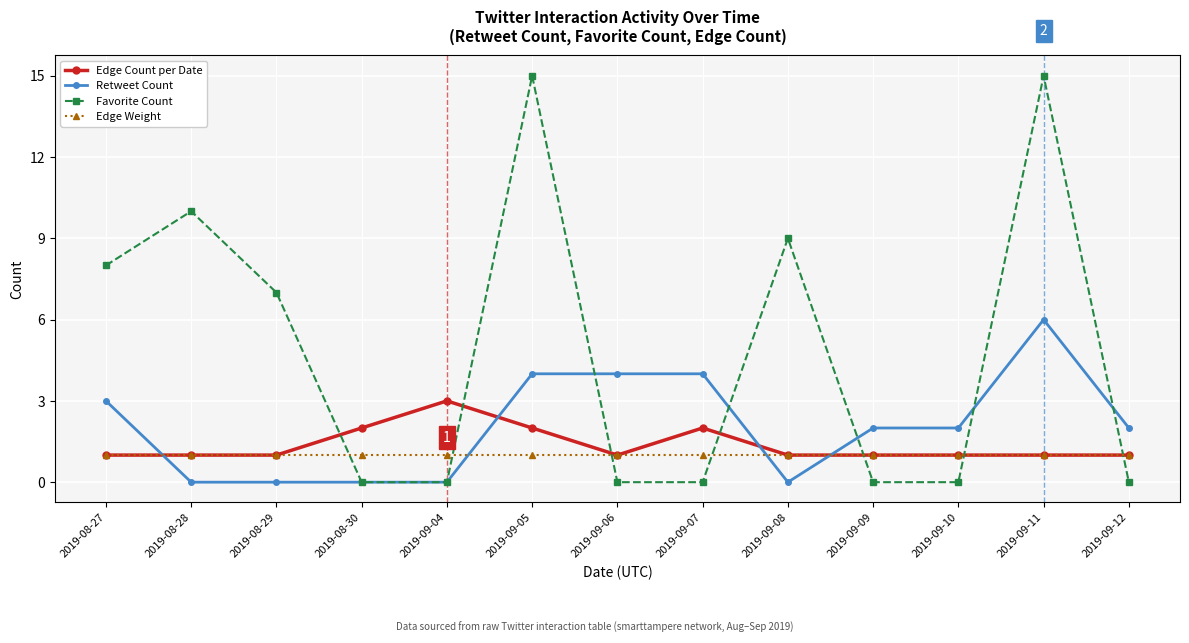

Reading right to left, extract all data points from this chart.

Edge Count per Date: 1	1	1	1	1	2	1	2	3	2	1	1	1
Retweet Count: 2	6	2	2	0	4	4	4	0	0	0	0	3
Favorite Count: 0	15	0	0	9	0	0	15	0	0	7	10	8
Edge Weight: 1	1	1	1	1	1	1	1	1	1	1	1	1